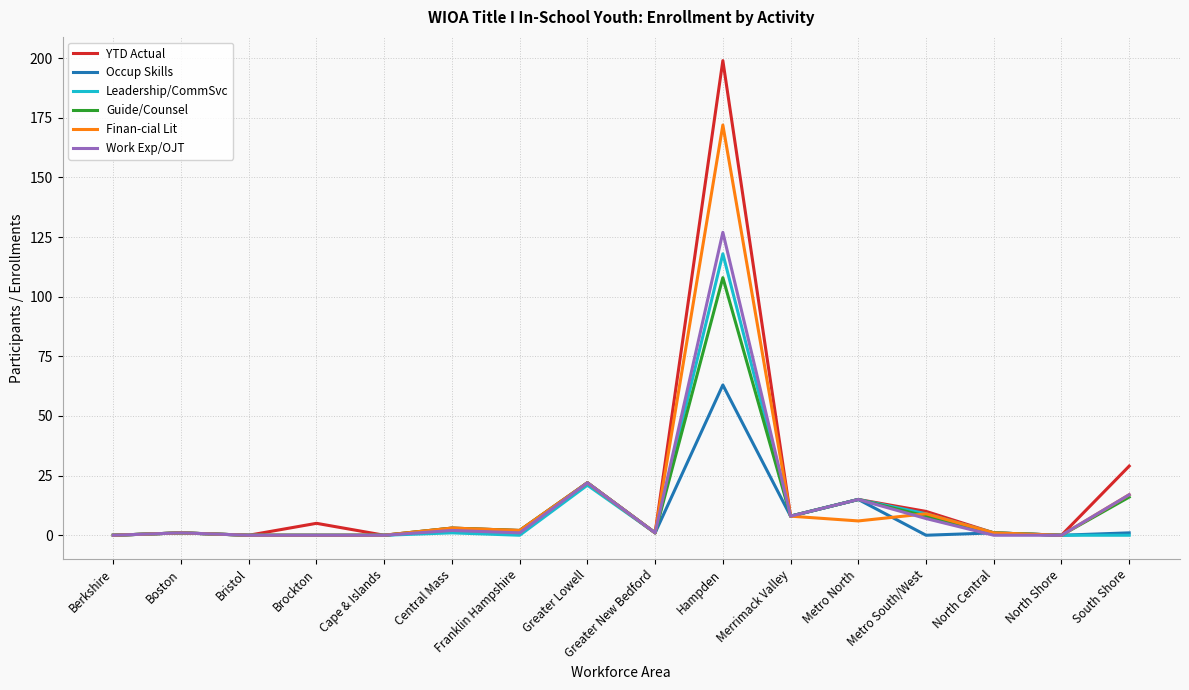

Which category has the highest value in the Occup Skills series?

Hampden